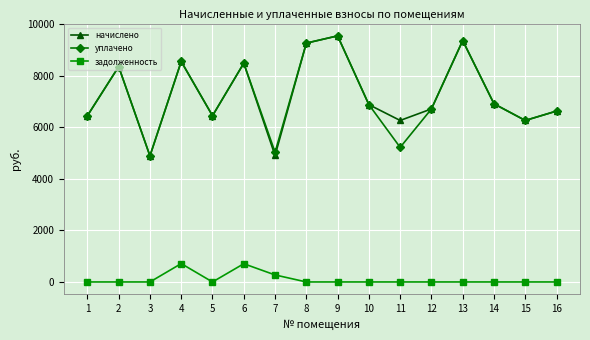

What is the lowest value of the уплачено series?

4885.2